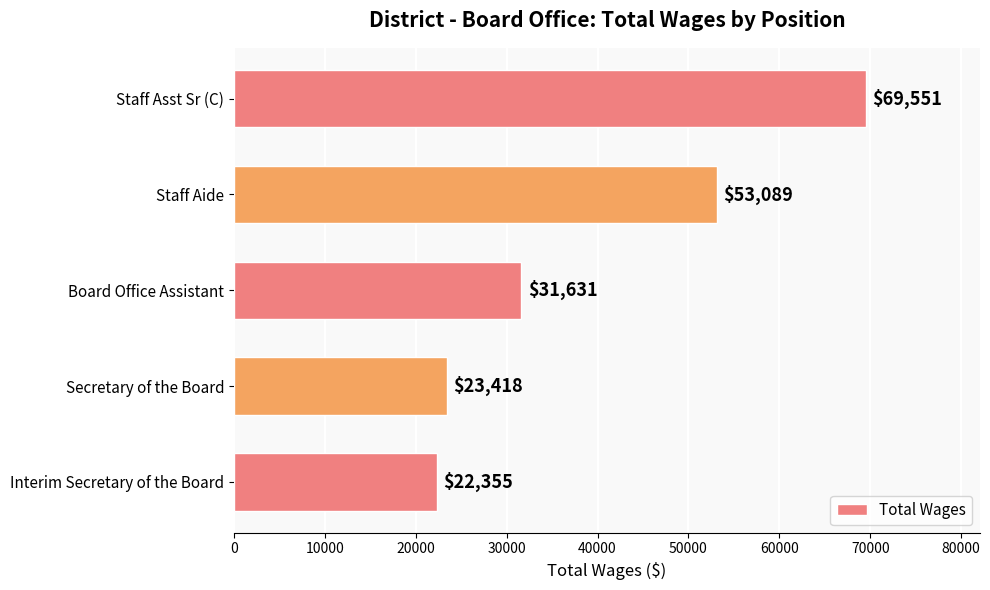

How many bars are there in total?

5